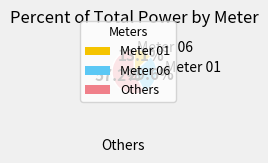

How many segments does this pie chart have?

3